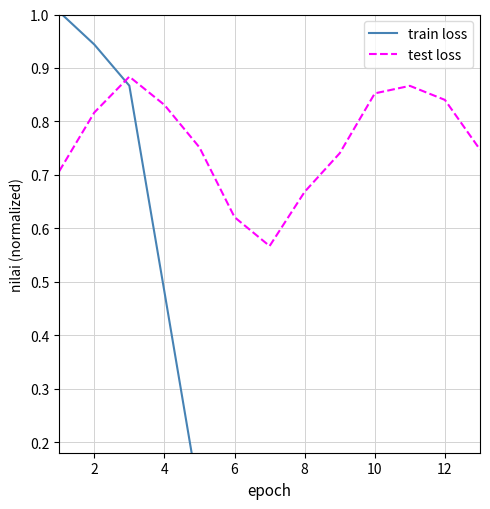

The test loss series shows 0.9 at 8. True or false?

False